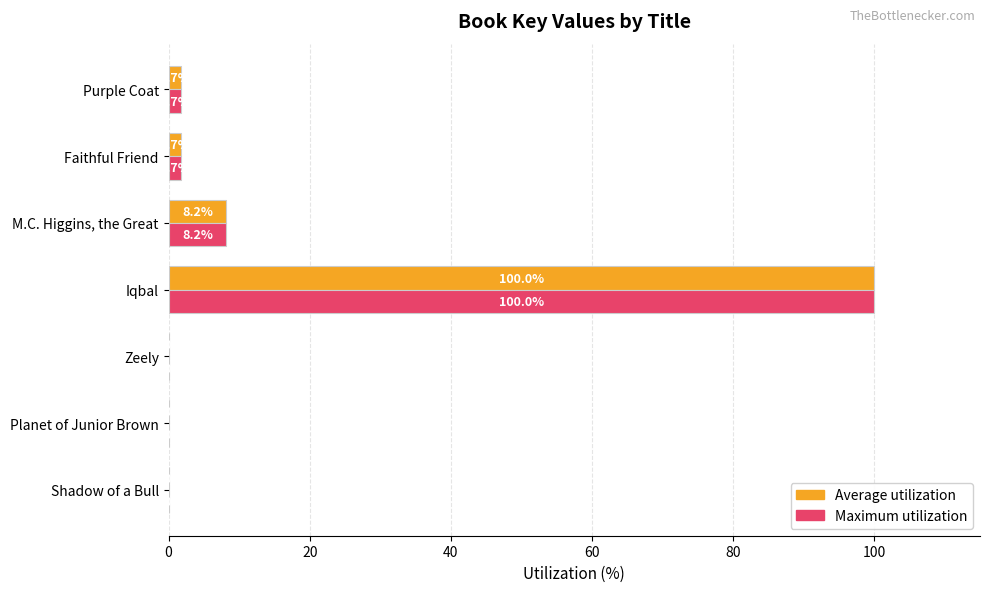

Which category has the highest value across all series?

Iqbal